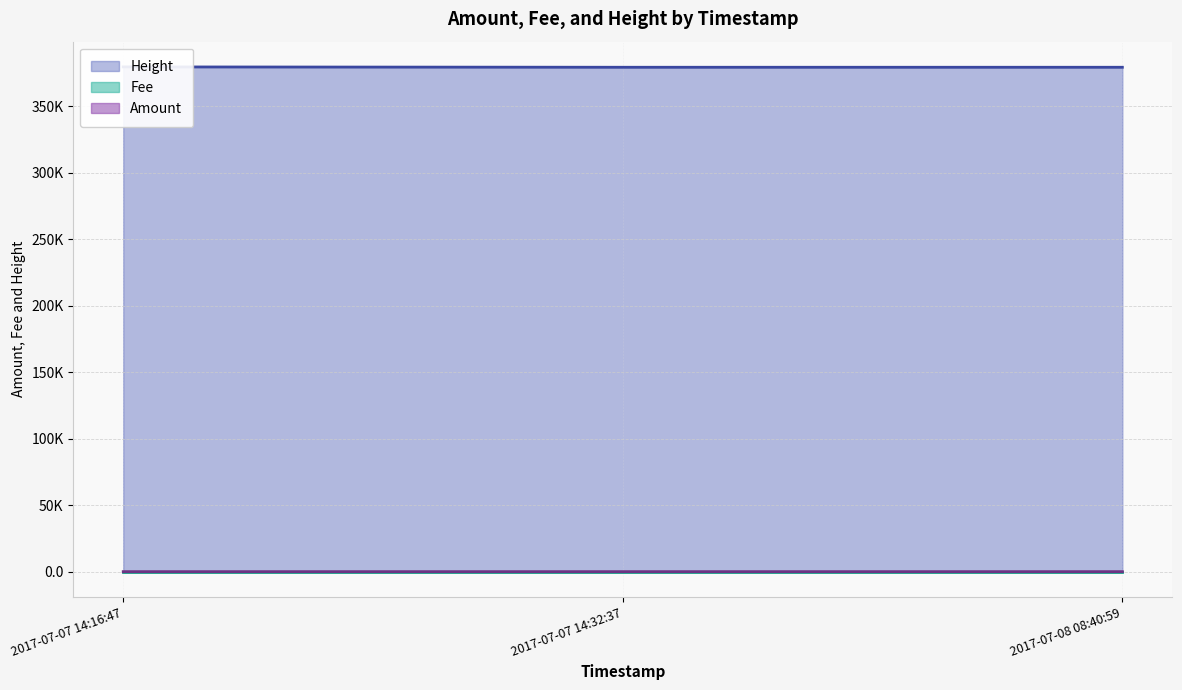

True or false: Height has a value of 379493 at 2017-07-07 14:16:47.

True